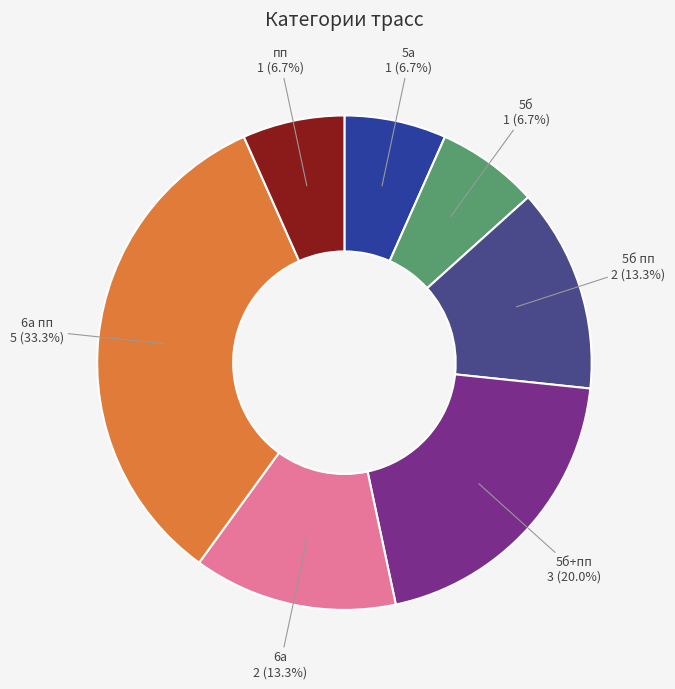

Which slice is the largest?

6а пп